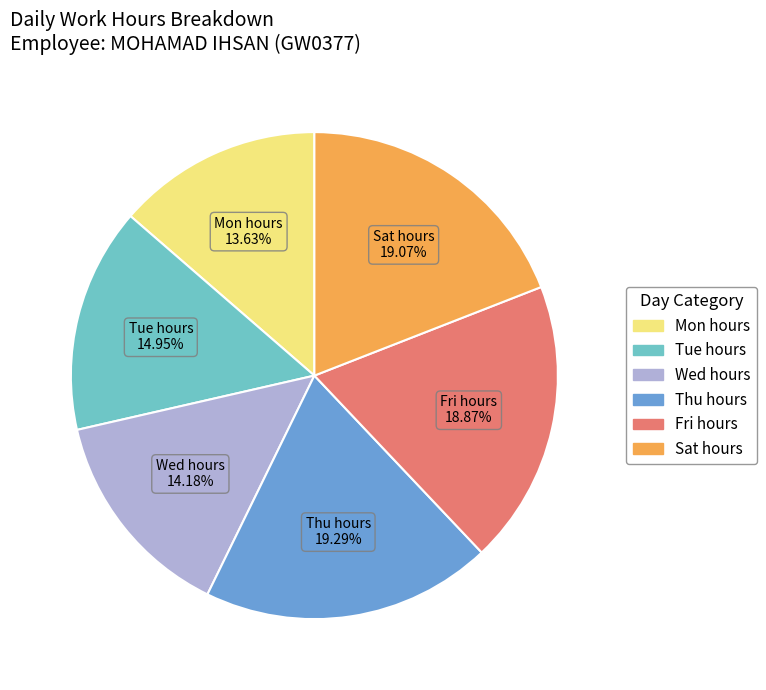

How many segments does this pie chart have?

6